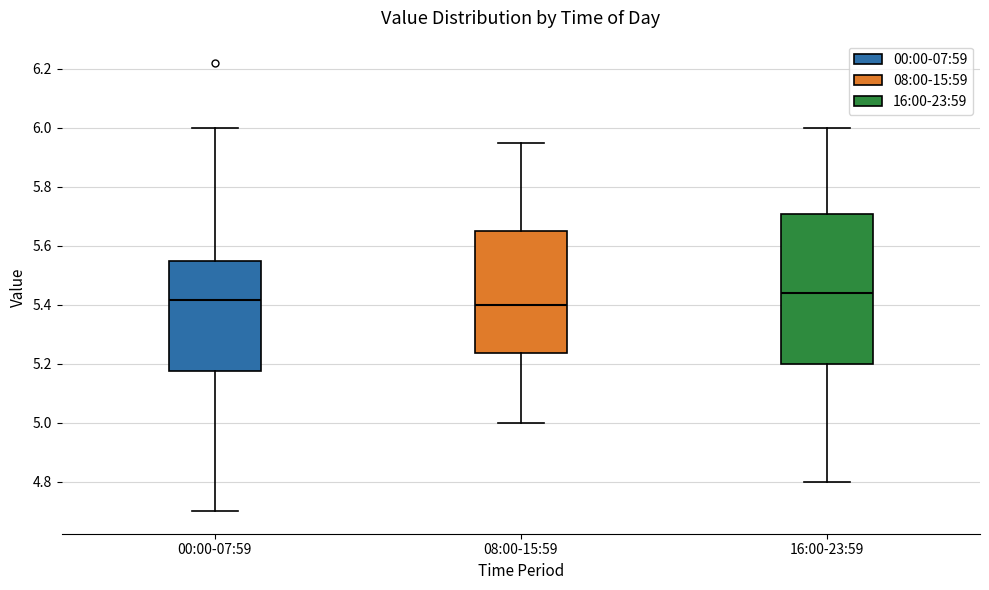

Reading left to right, transcribe this box plot: for each box, give where its median line is, the range the box spans, and where its two whiskers end, as read against the y-axis. The values are not printed on the chart, so give them approximately, as read against the axis.

00:00-07:59: median 5.42, box 5.18 to 5.56, whiskers 4.70 to 6.00
08:00-15:59: median 5.40, box 5.24 to 5.66, whiskers 5.00 to 5.96
16:00-23:59: median 5.44, box 5.20 to 5.70, whiskers 4.80 to 6.00